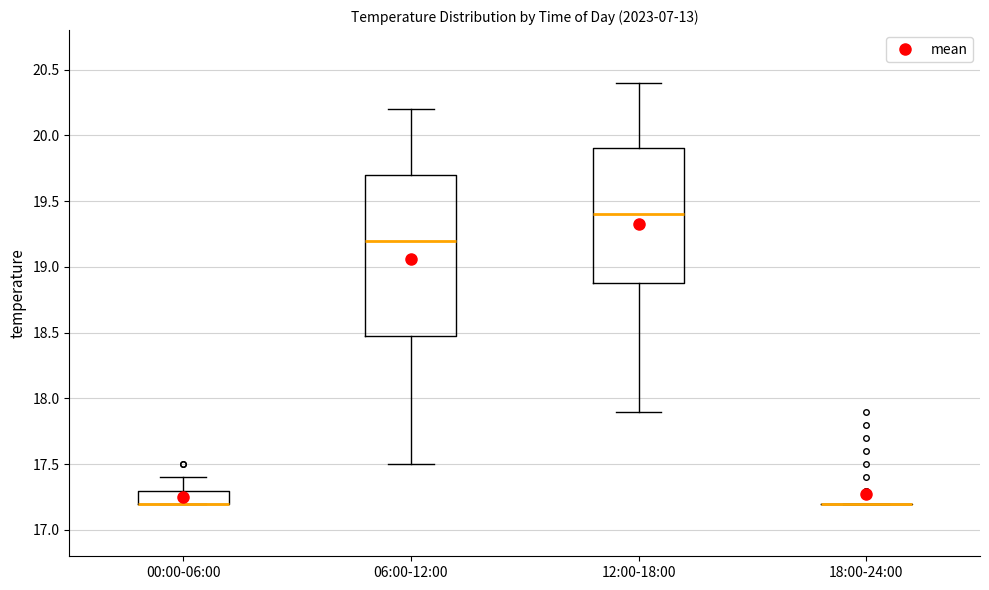

Which box is the tallest, from its lower edge to its upper edge?

06:00-12:00